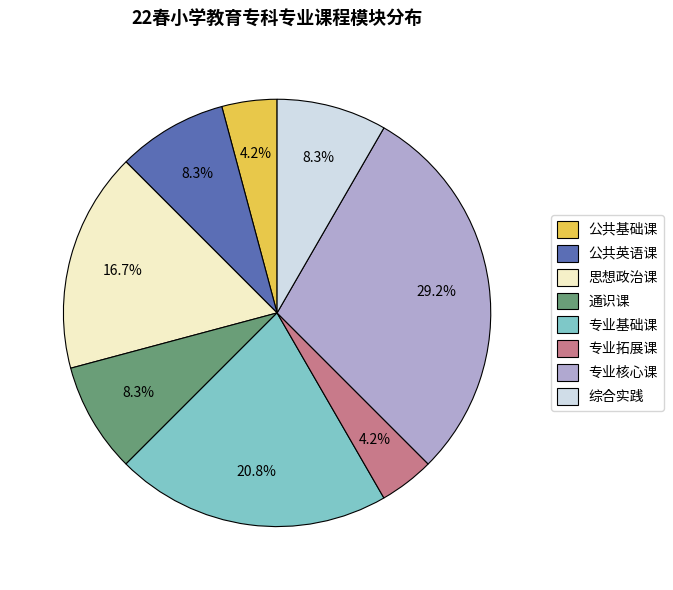

Which slice is the largest?

专业核心课